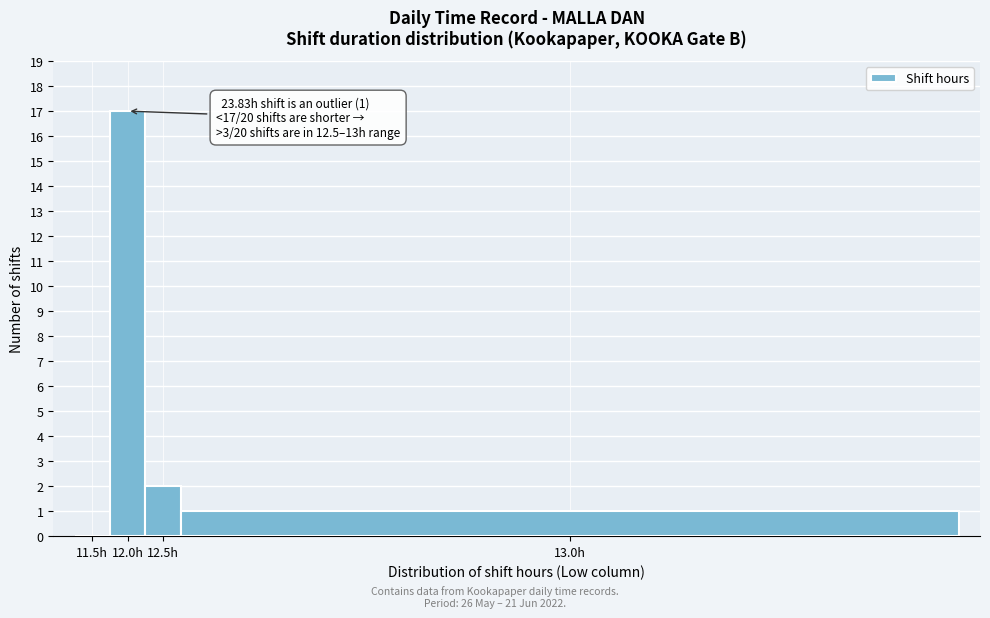

Reading left to right, transcribe all the data shown in this chart.

11.5h=0	12.0h=17	12.5h=2	13.0h=1